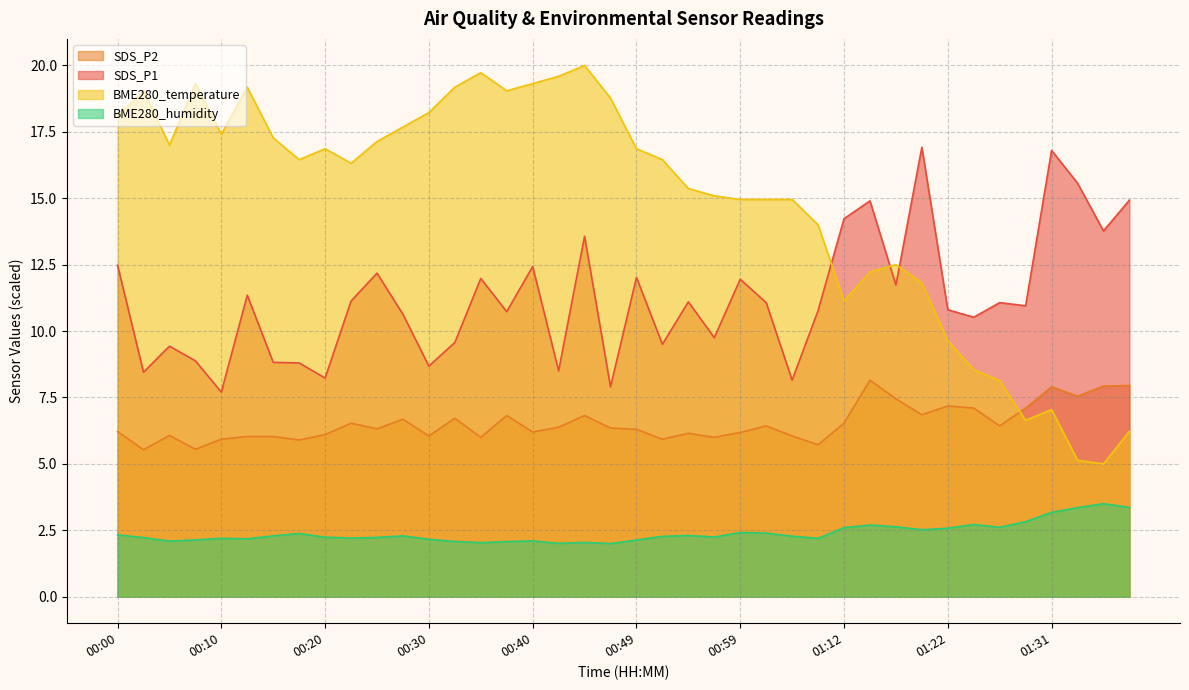

What position from the left is 00:59?

25